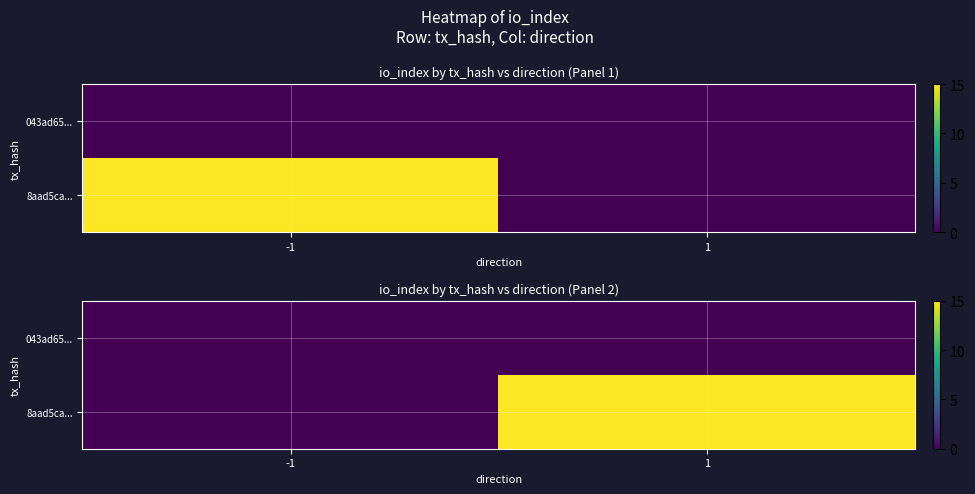

Rank the categories by 8aad5ca... value from lowest to highest.

-1, 1